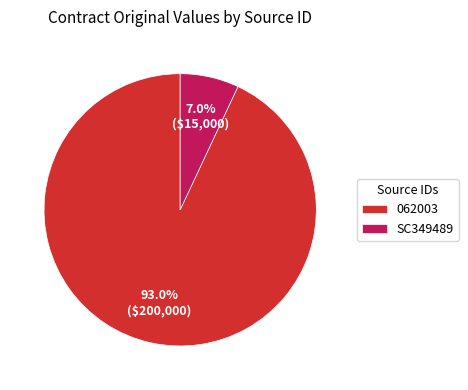

What is the majority slice?

062003